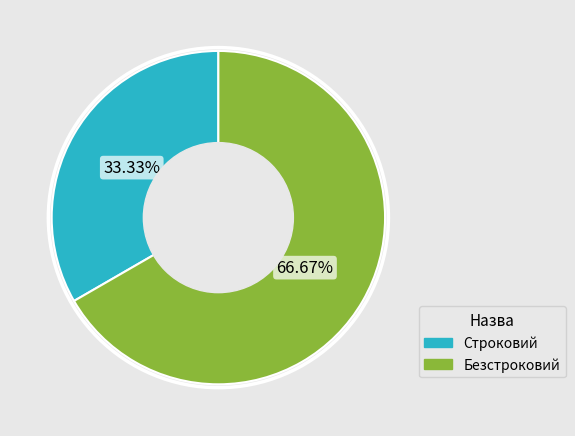

To the nearest percent, what portion does Безстроковий represent?

67%